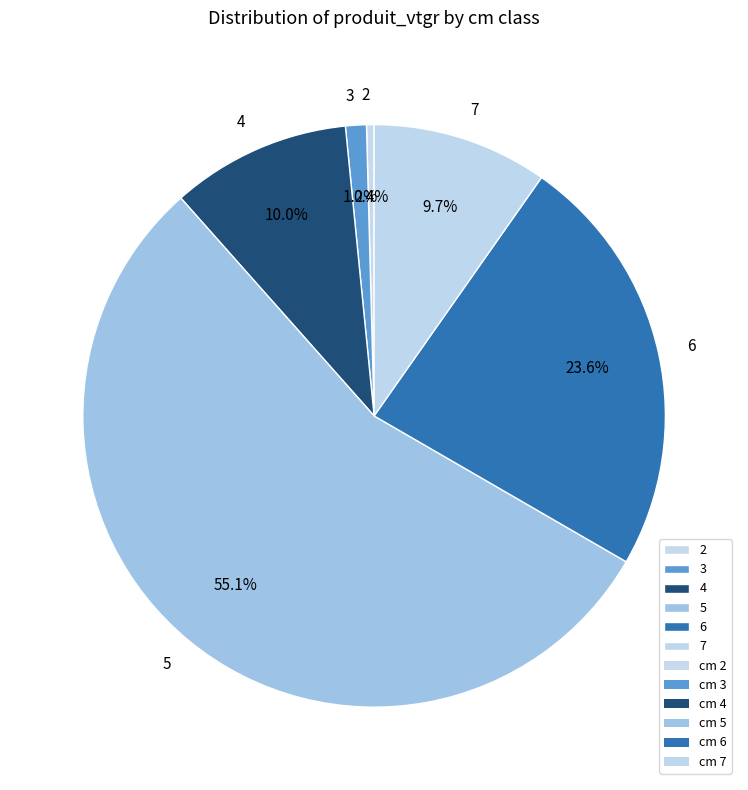

To the nearest percent, what percentage of the pie is 6?

24%